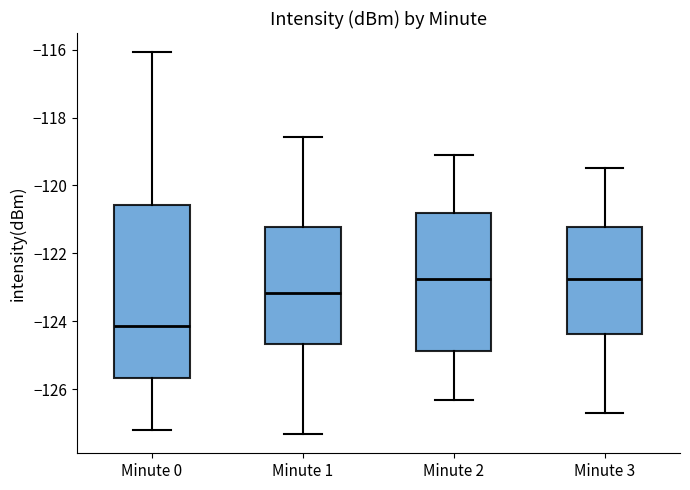

Reading left to right, read every box against the y-axis: the position of its median line, the range the box covers, and the ends of its whiskers. The values are not printed on the chart, so give them approximately, as read against the axis.

Minute 0: median -124.2, box -125.6 to -120.6, whiskers -127.2 to -116.0
Minute 1: median -123.2, box -124.6 to -121.2, whiskers -127.4 to -118.6
Minute 2: median -122.8, box -124.8 to -120.8, whiskers -126.2 to -119.0
Minute 3: median -122.8, box -124.4 to -121.2, whiskers -126.6 to -119.4